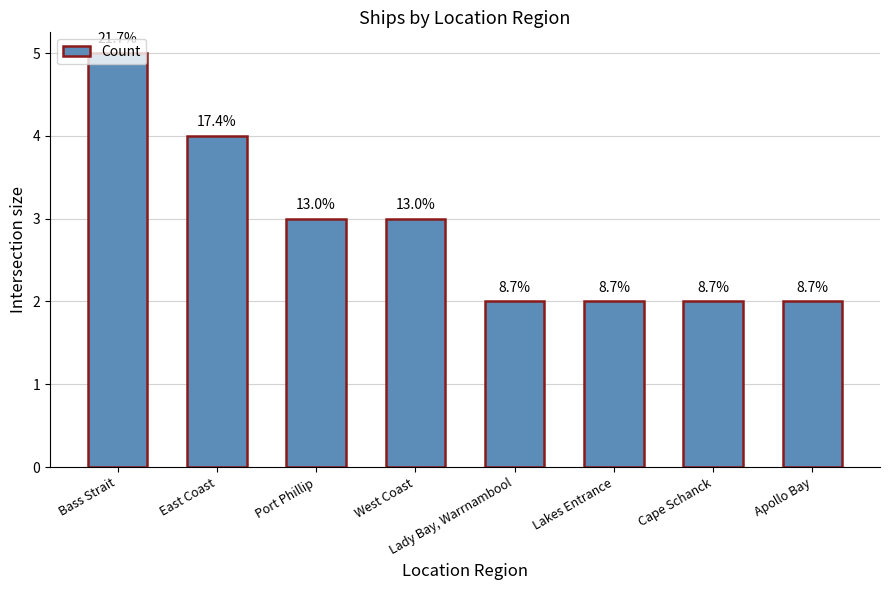

How many bars are there in total?

8